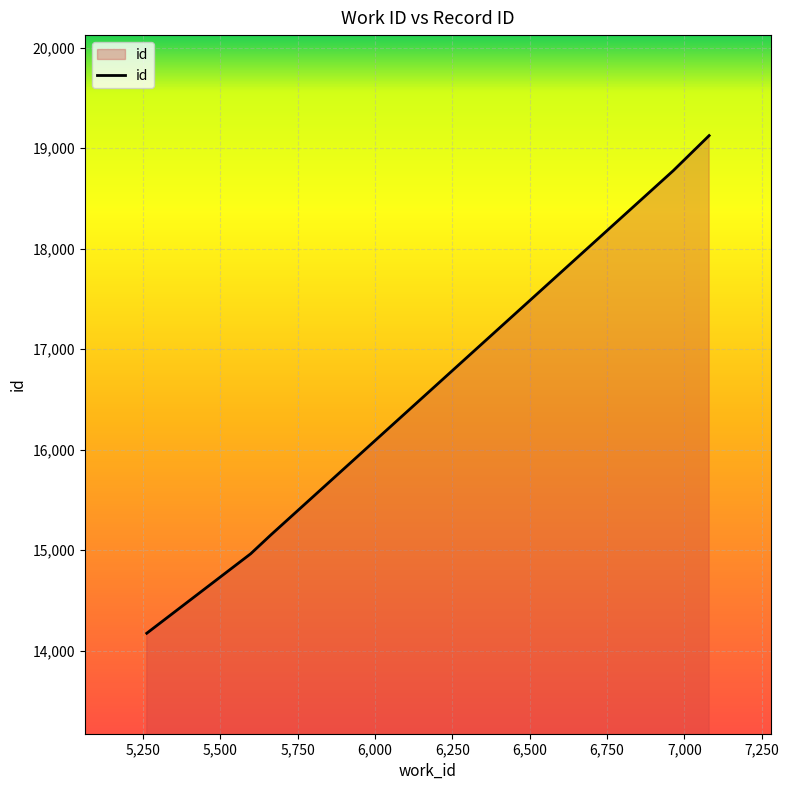

What is the minimum value shown in the chart?

14172